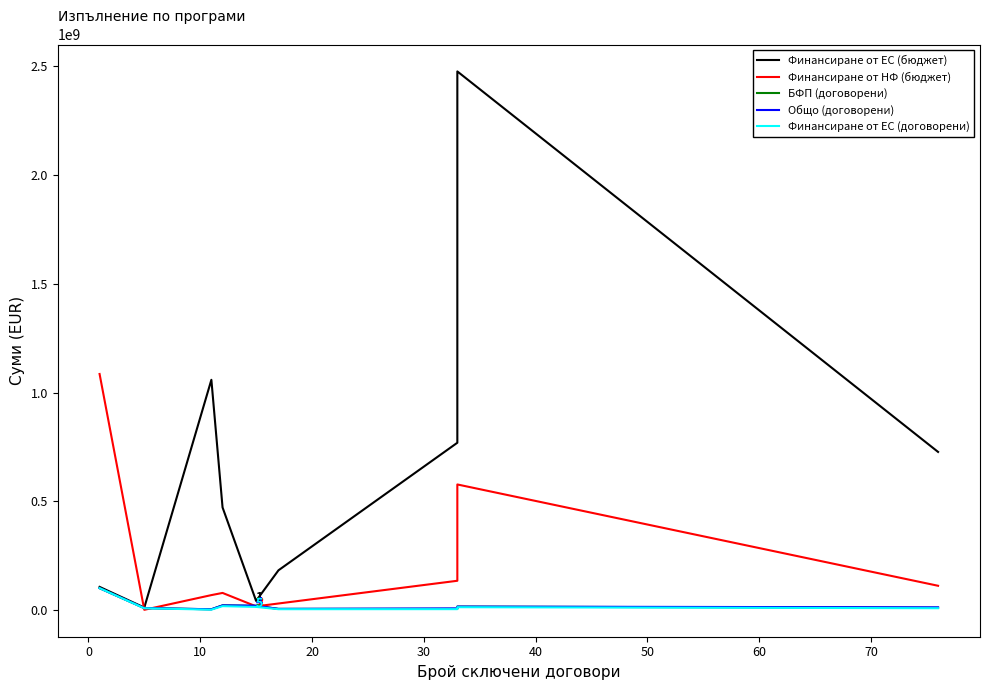

What is the maximum value for Финансиране от ЕС (договорени)?

102000000.0